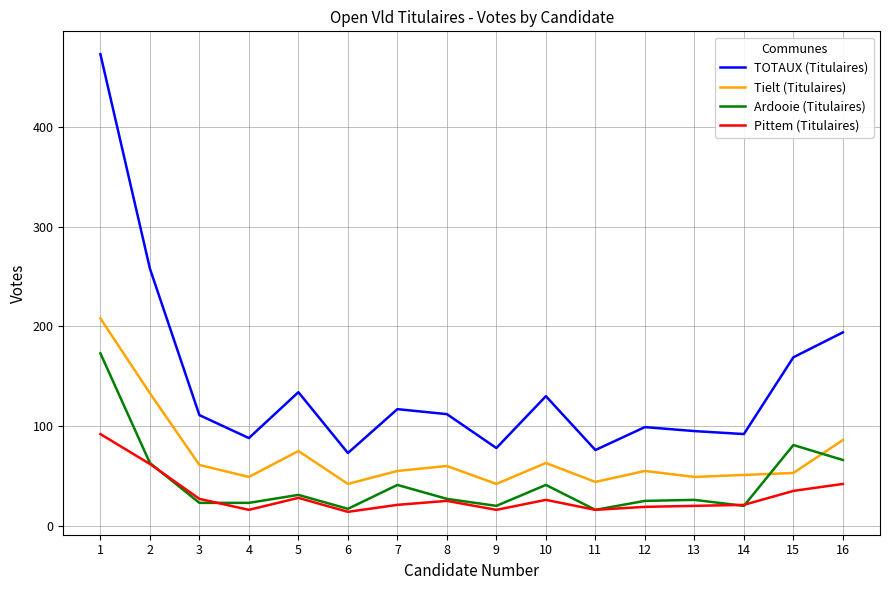

Does the chart display data point markers on the line(s)?

No